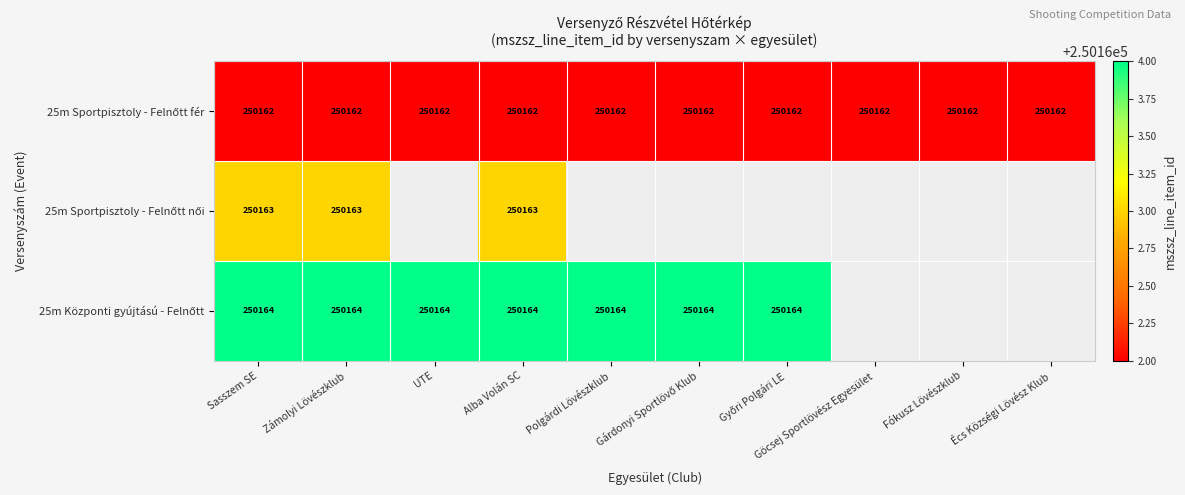

At which category is the sum across all series the highest?

Sasszem SE